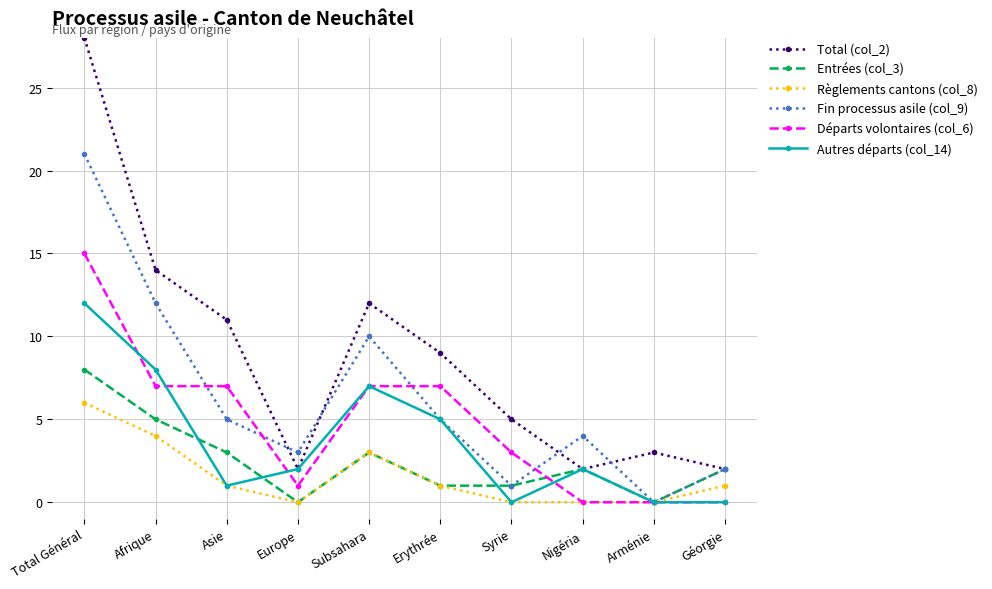

Which label corresponds to the largest value in the chart?

Total Général